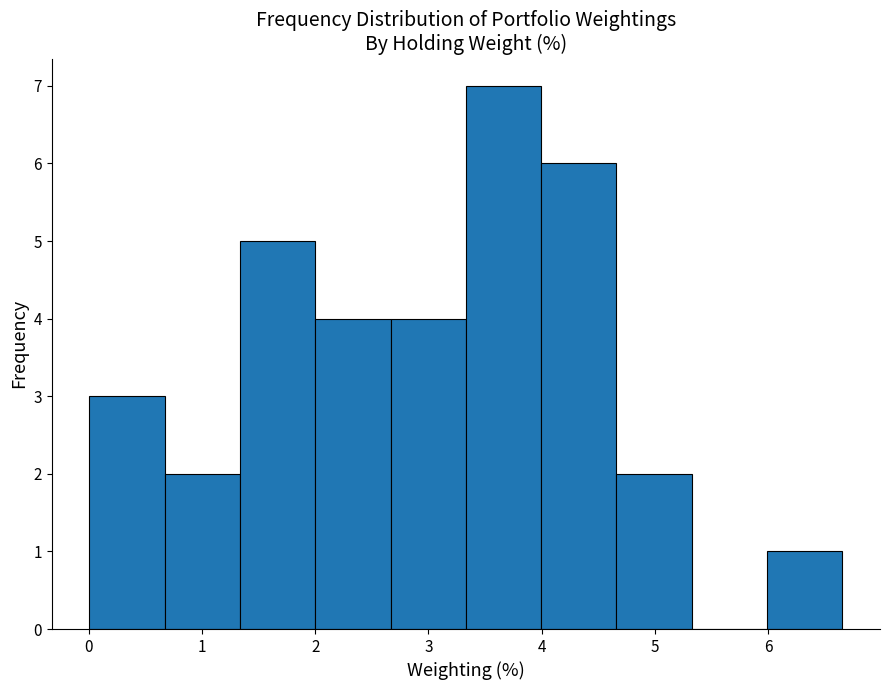

Reading left to right, list every bar in this chart as the range it spans on the x-axis followed by its height. Neither the bar edges nor the heights are printed on the chart, so give them approximately, as read against the axes.

0.0 to 0.7: 3
0.7 to 1.3: 2
1.3 to 2.0: 5
2.0 to 2.7: 4
2.7 to 3.3: 4
3.3 to 4.0: 7
4.0 to 4.7: 6
4.7 to 5.3: 2
5.3 to 6.0: 0
6.0 to 6.7: 1